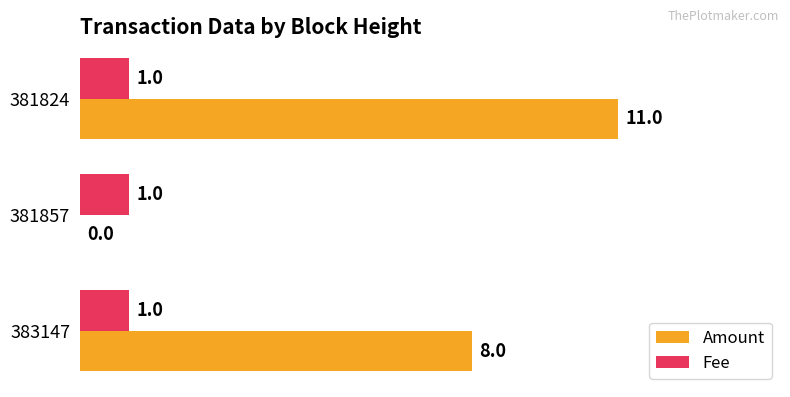

Between 381857 and 381824, which series saw the biggest shift?

Amount